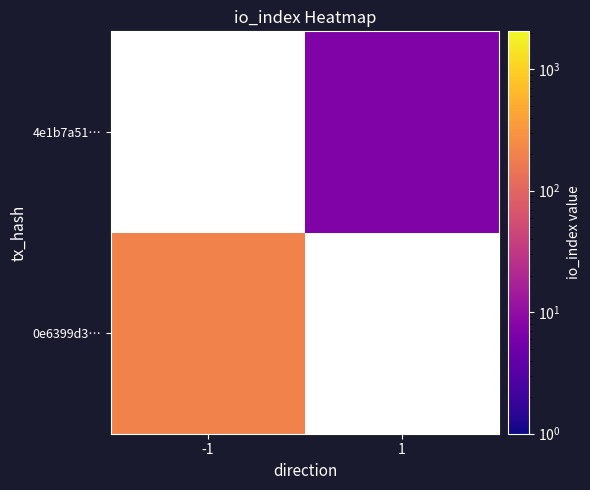

Which series has the largest range (max minus min)?

0e6399d3…